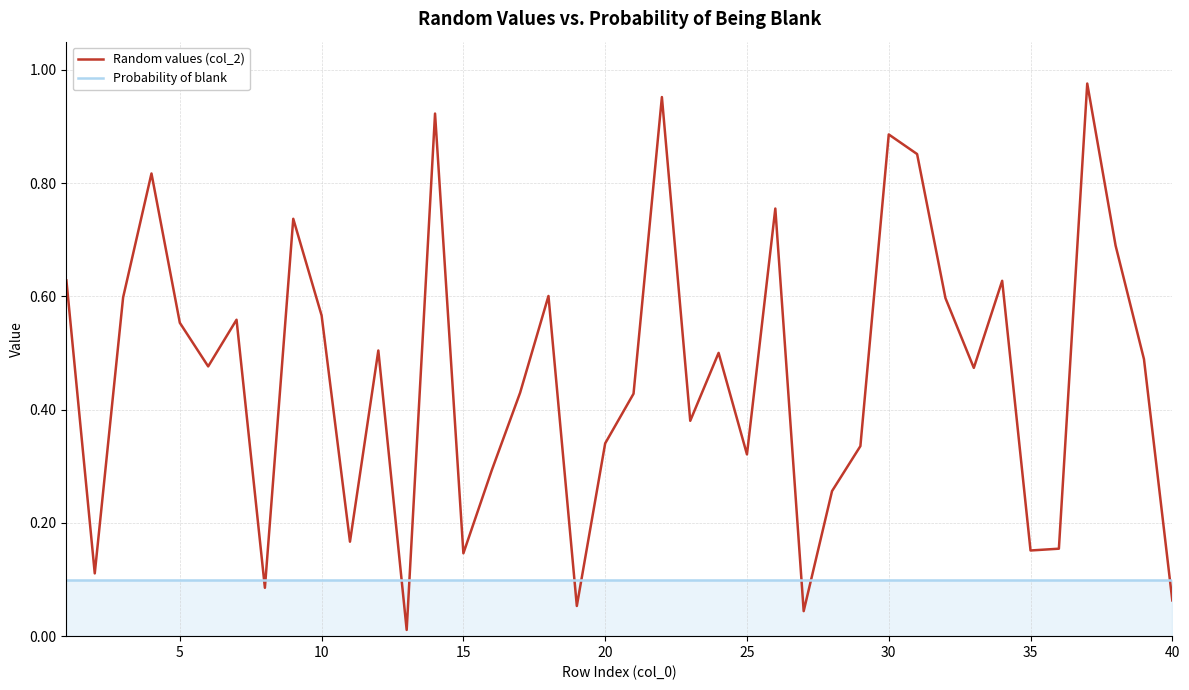

After their last crossing, which series has the higher values: Probability of blank or Random values (col_2)?

Probability of blank